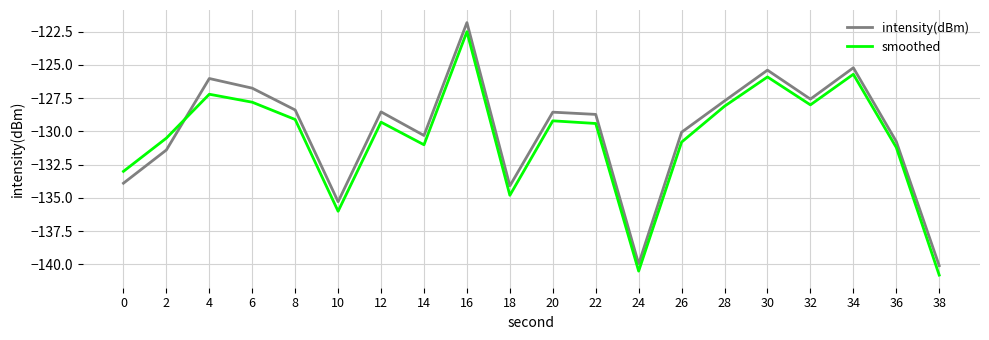

True or false: intensity(dBm) and smoothed intersect in this chart.

True